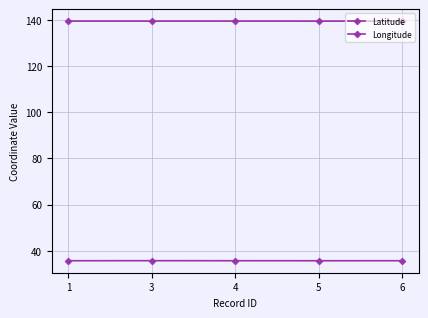

What is the average value of the Longitude series?

139.4